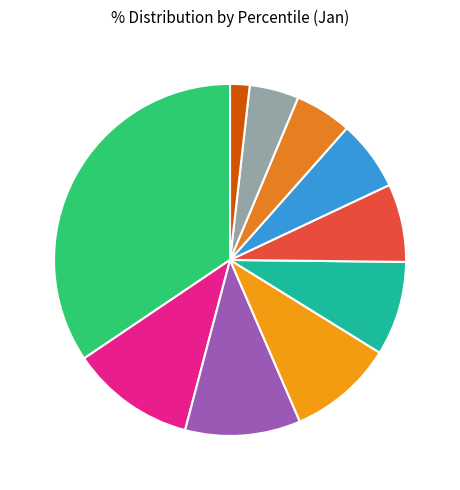

To the nearest percent, what portion does pct05 represent?

34%